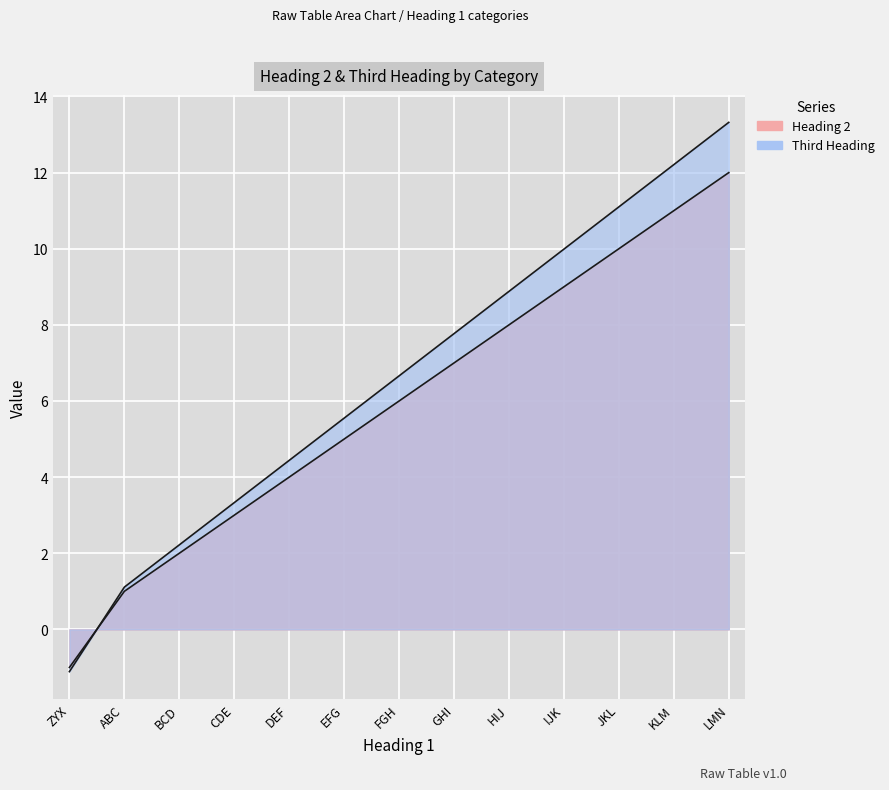

Reading right to left, extract all data points from this chart.

Heading 2: LMN=12.0	KLM=11.0	JKL=10.0	IJK=9.0	HIJ=8.0	GHI=7.0	FGH=6.0	EFG=5.0	DEF=4.0	CDE=3.0	BCD=2.0	ABC=1.0	ZYX=-1.0
Third Heading: LMN=13.3	KLM=12.2	JKL=11.1	IJK=10.0	HIJ=8.9	GHI=7.8	FGH=6.7	EFG=5.5	DEF=4.4	CDE=3.3	BCD=2.2	ABC=1.1	ZYX=-1.1